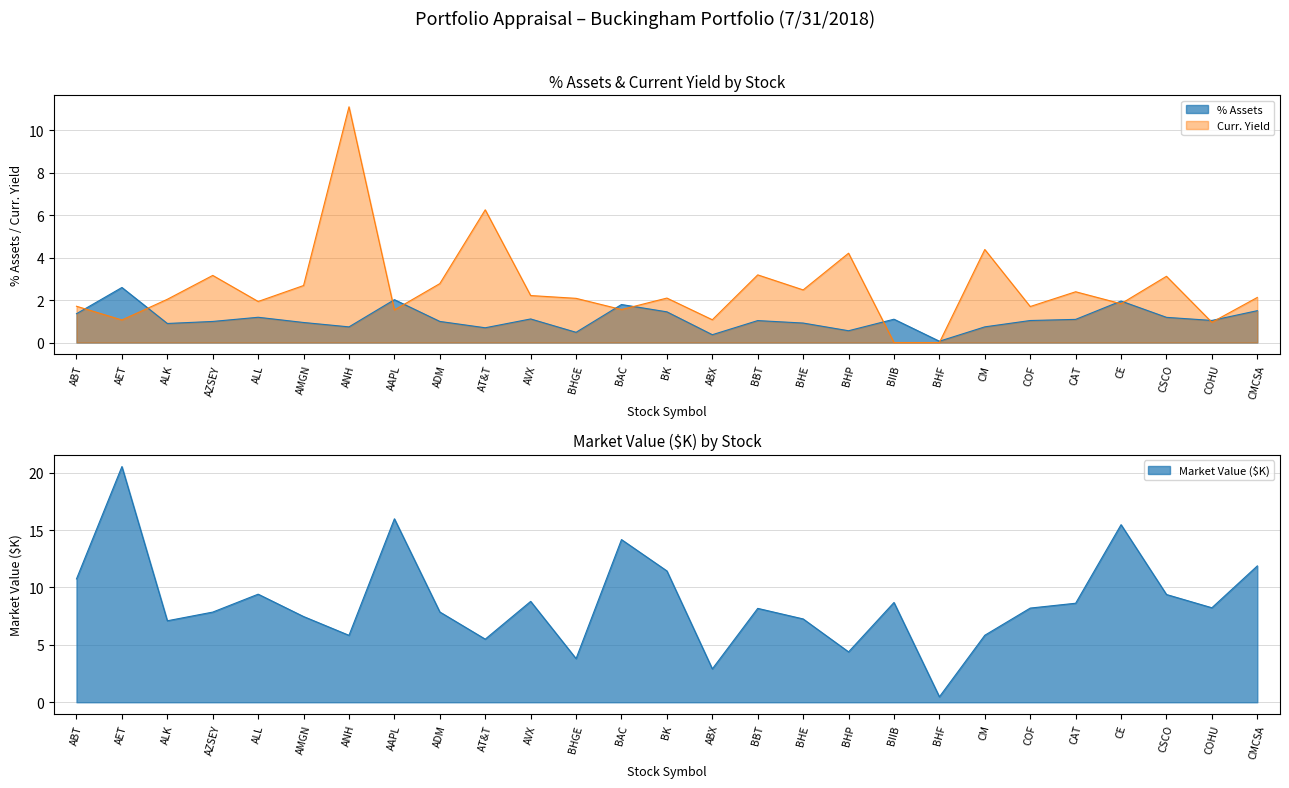

Rank the series by their maximum value, from highest to lowest.

Market Value (K), Curr. Yield, % Assets